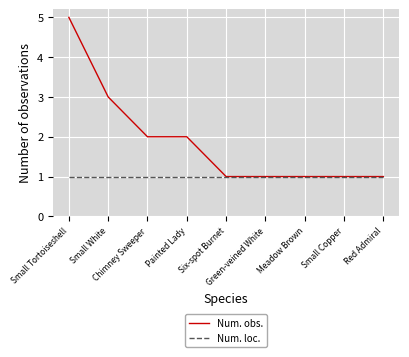

List the series in order of their peak value, highest first.

Num. obs., Num. loc.